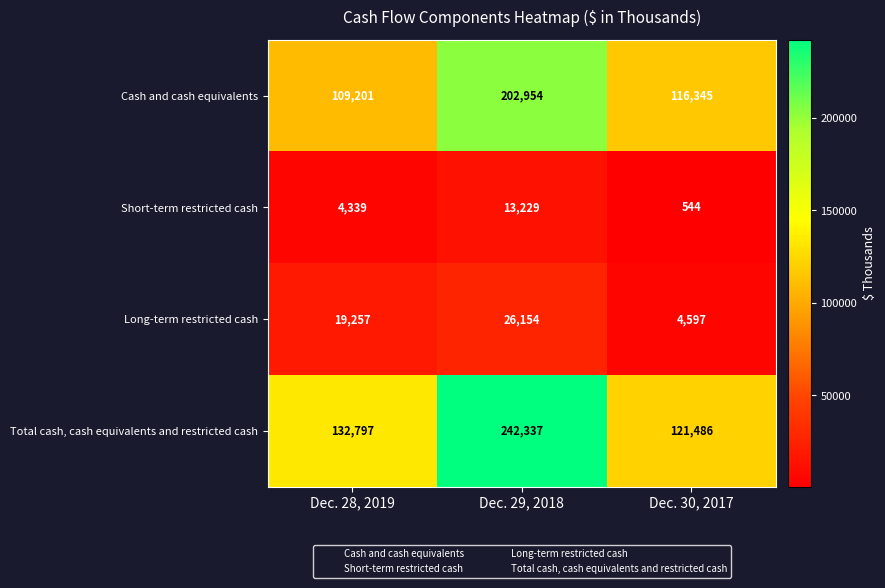

Is it true that Short-term restricted cash equals 7009 at Dec. 28, 2019?

False